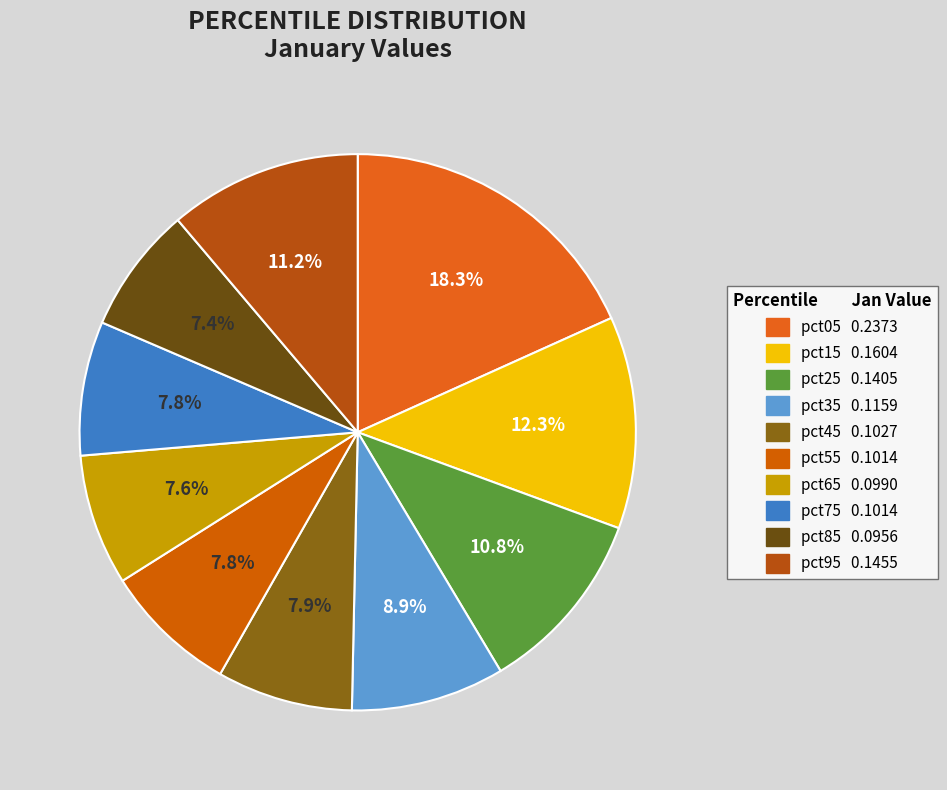

Which slice is the smallest?

pct85